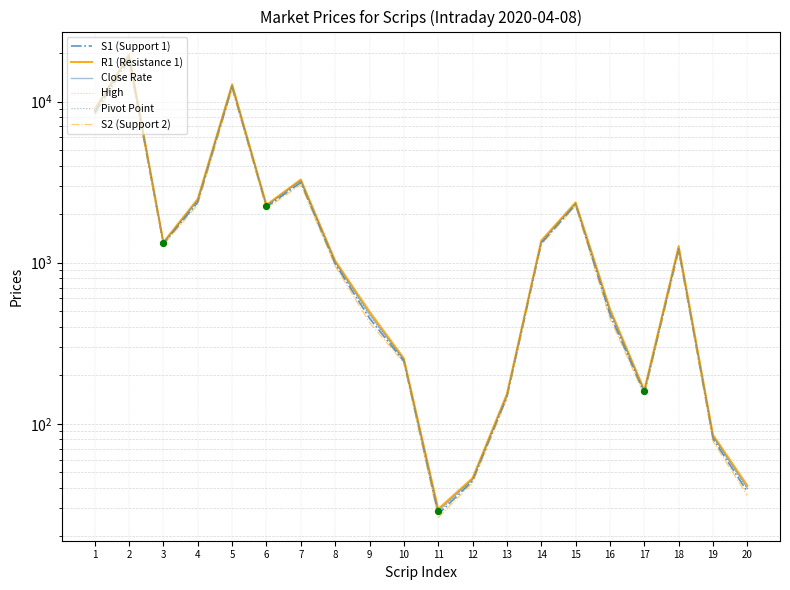

Which series has the largest total across all categories?

R1 (Resistance 1)